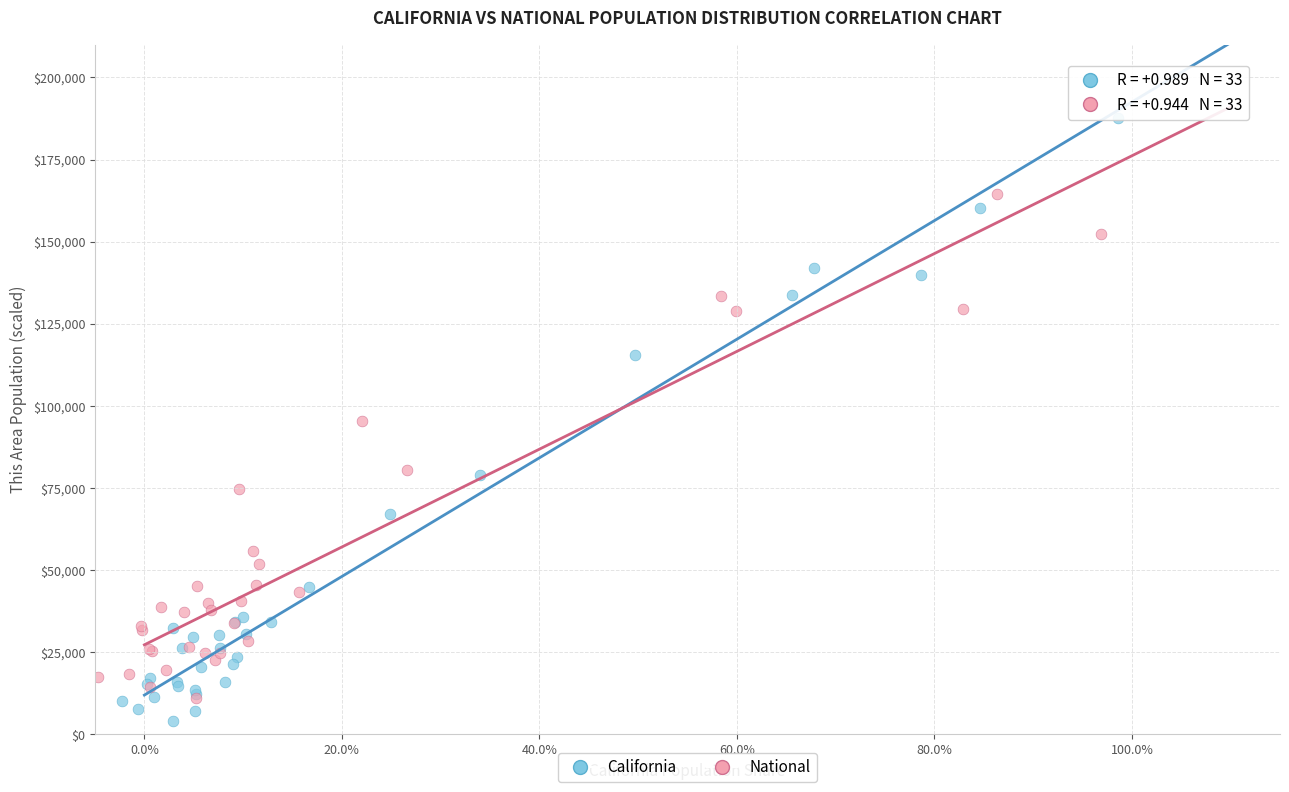

Which series reaches the minimum Y coordinate?

California